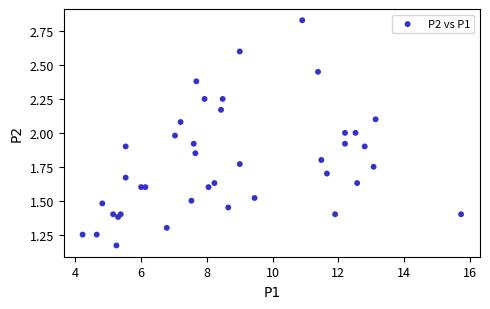

What is the range of X values (max minus min)?

11.5